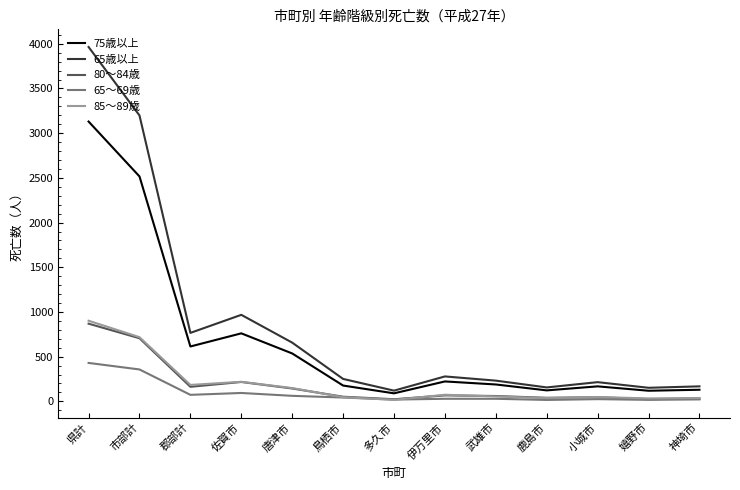

Which series has the widest spread of values?

65歳以上